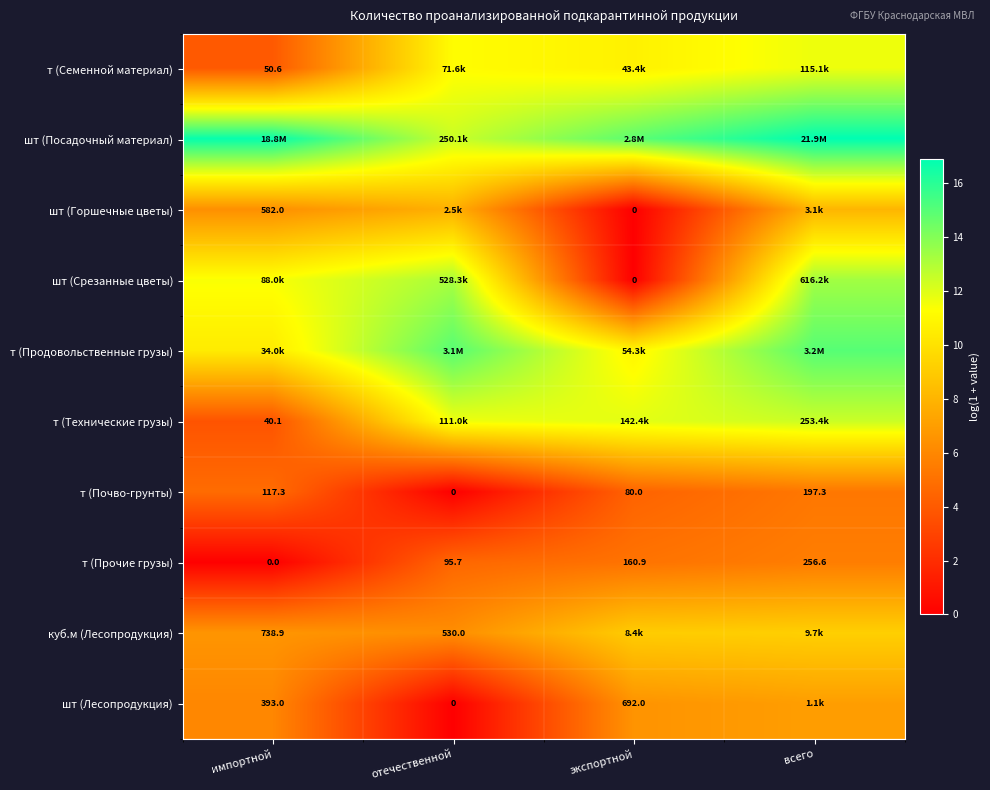

Which category has the lowest value in the т (Почво-грунты) series?

отечественной